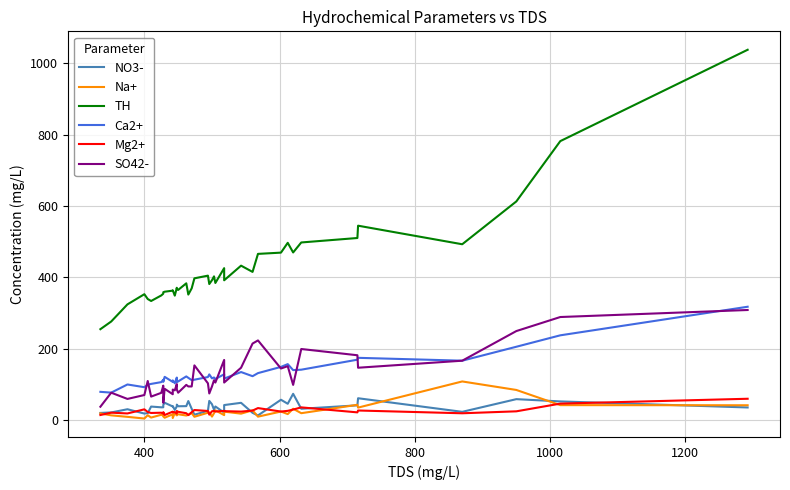

Is the value of SO42- at 12 greater than the value of TH at 16?

No